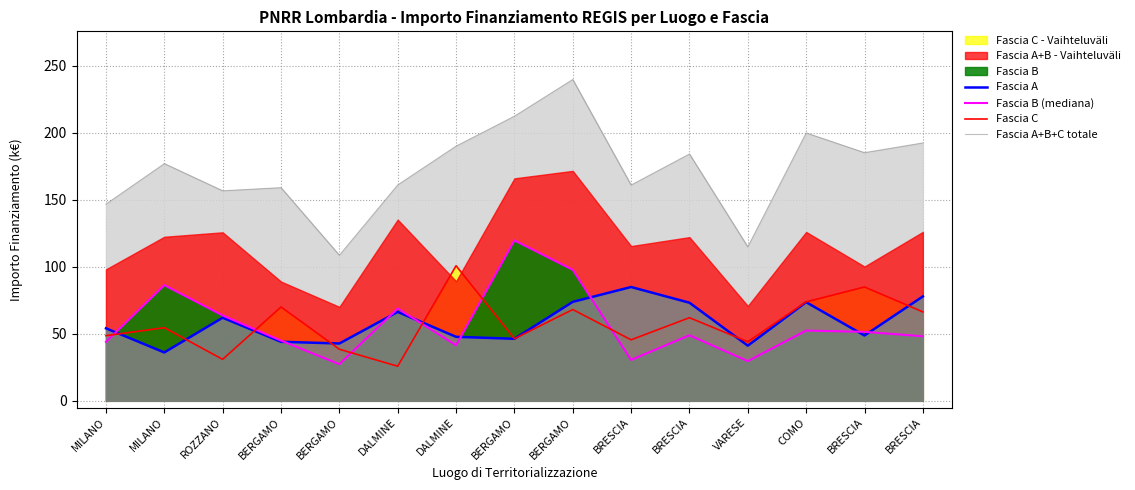

How many values in the Fascia C series are below 54?

7